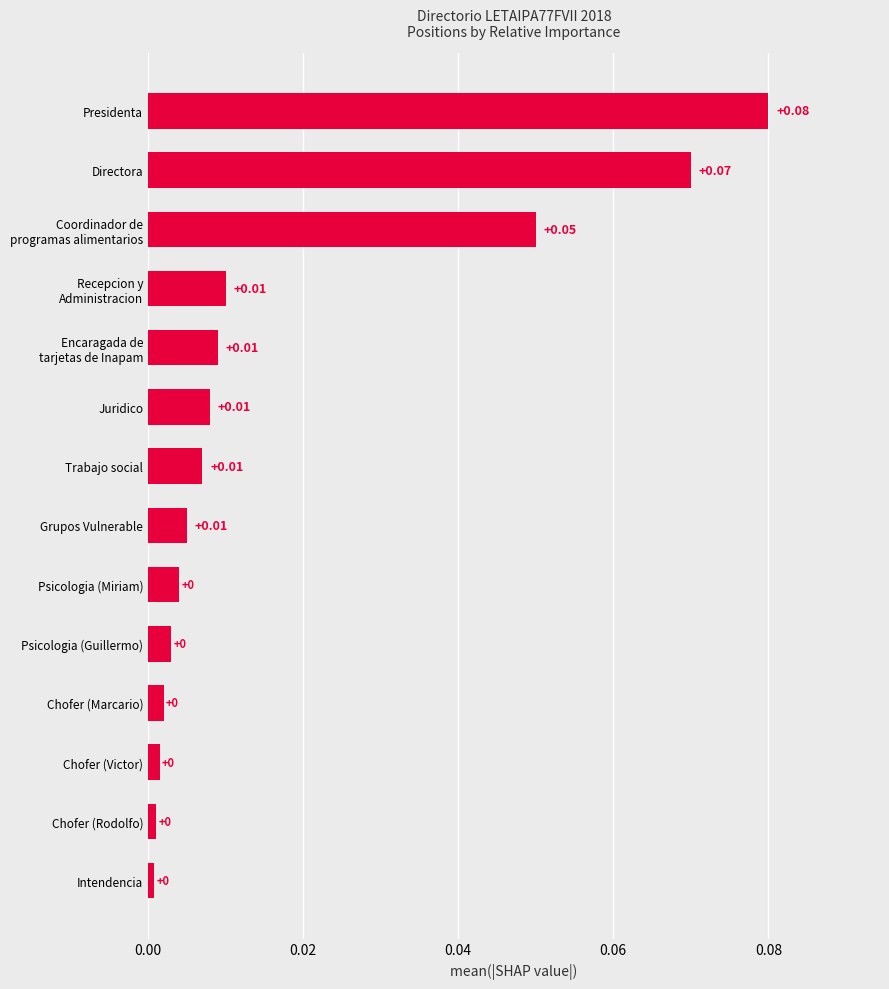

Does the chart contain any negative values?

No